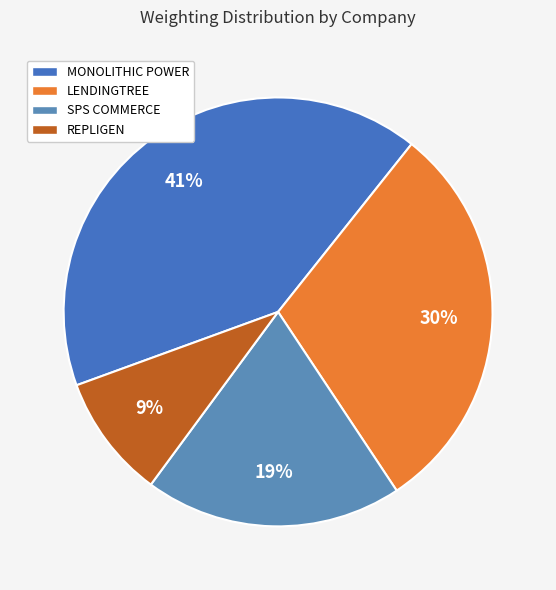

Which category has the biggest portion of the pie?

MONOLITHIC POWER